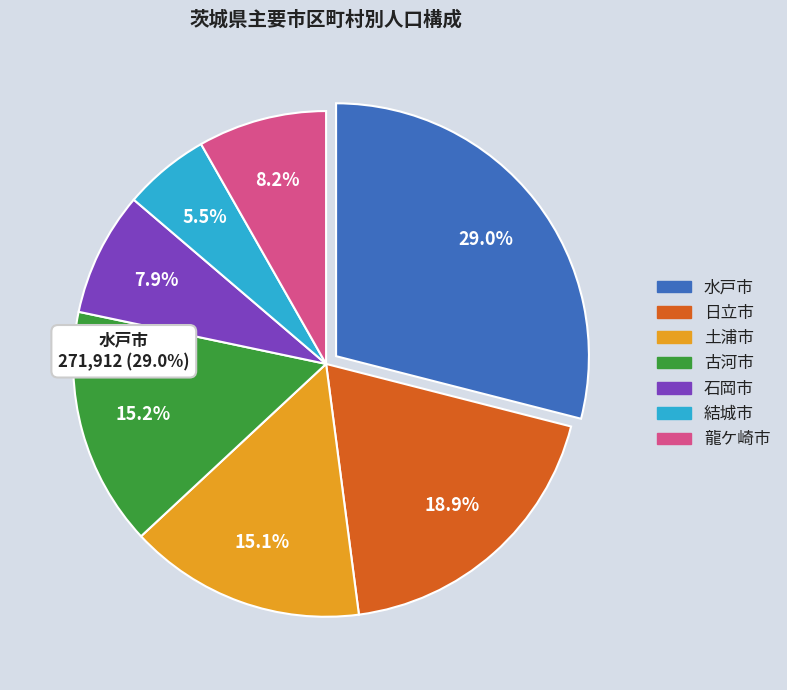

Count the number of slices in the pie.

7